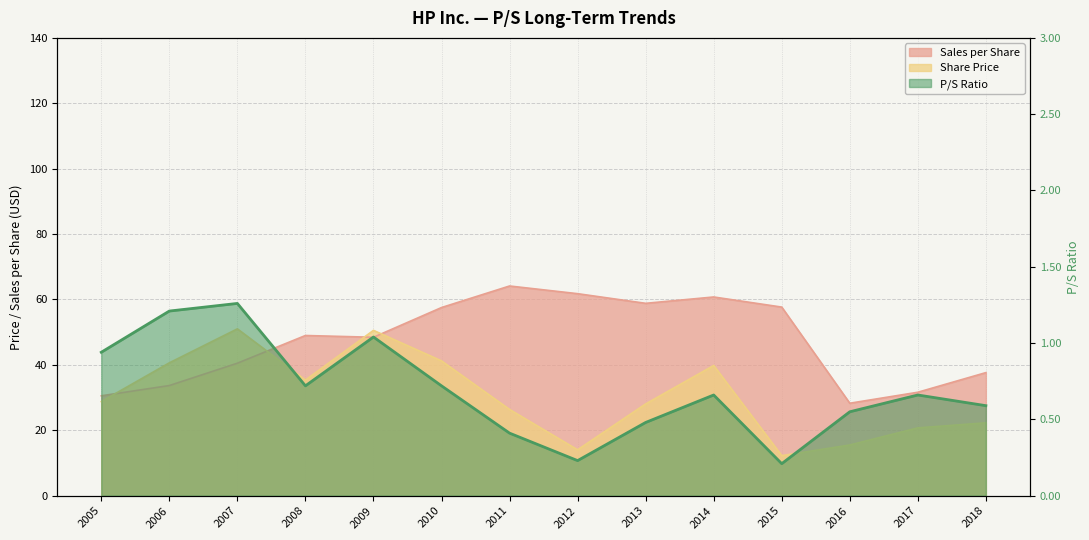

Between 2008 and 2018, which series saw the biggest shift?

Share Price